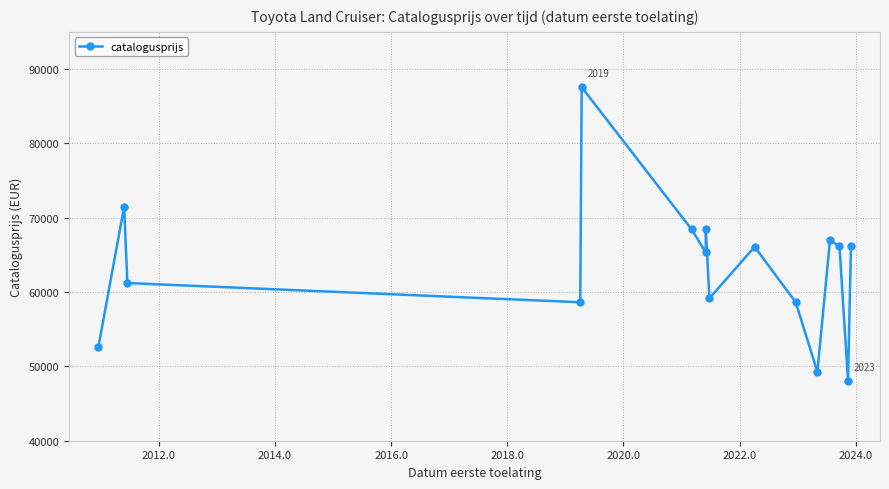

True or false: there are more than 0 points higher than both neighbors.

True